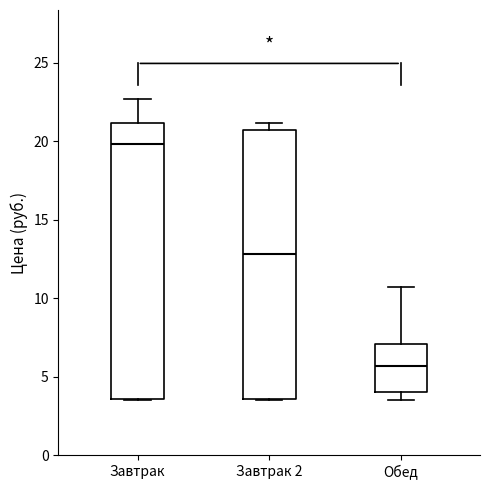

Where does the median line of the box for Завтрак sit on the y-axis? The values are not printed on the chart, so give them approximately, as read against the axis.

20.0